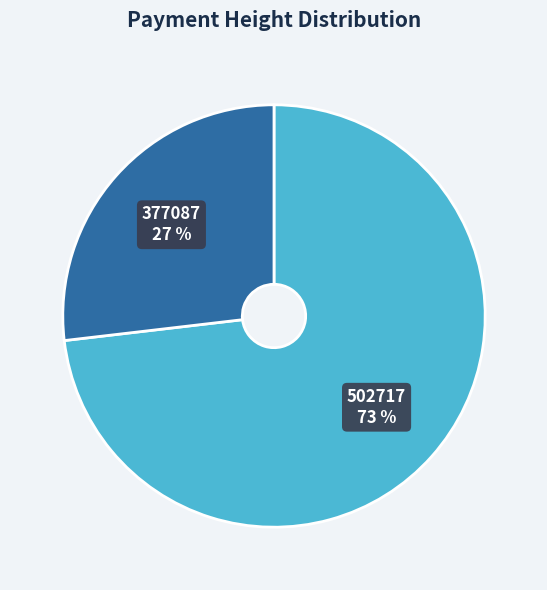

Does any single category account for the majority?

Yes